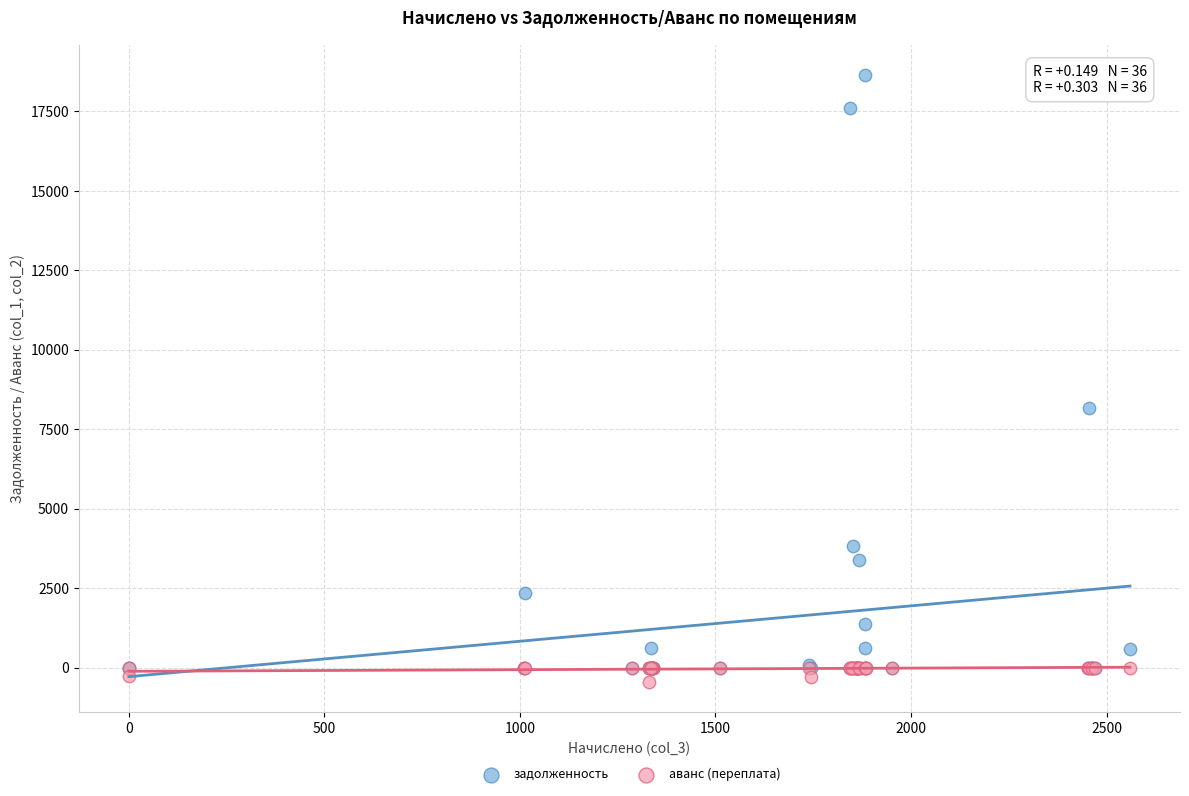

Which series contains the highest Y value?

задолженность